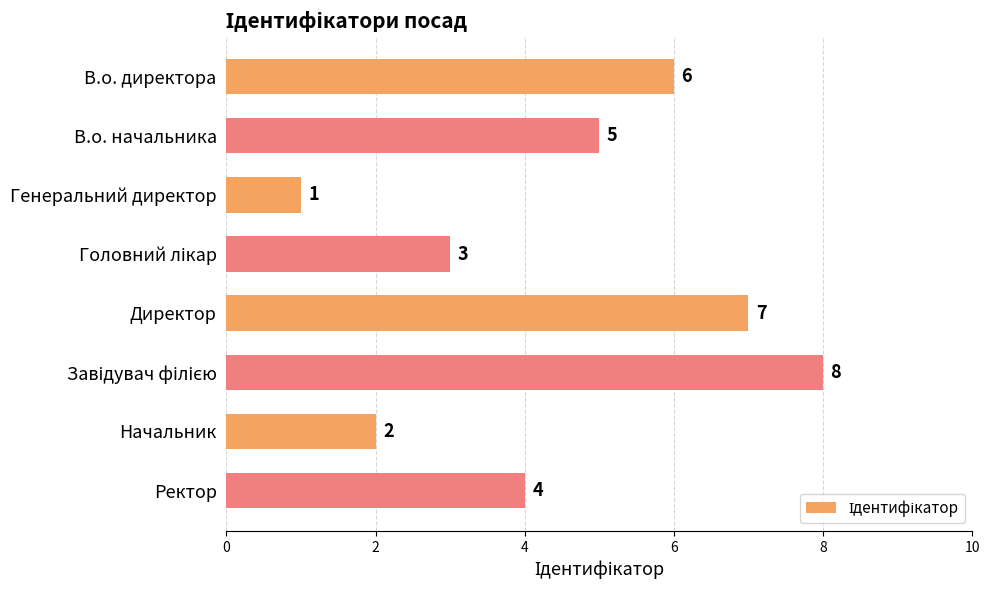

How many values are between 3 and 7?

5